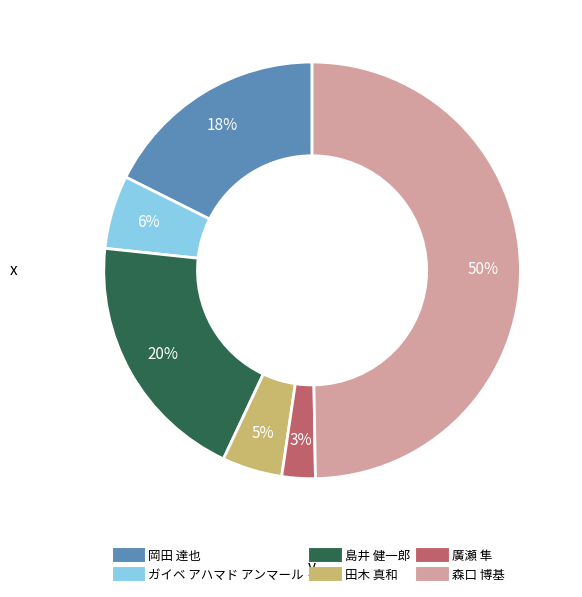

Which has a higher value, 廣瀬 隼 or 岡田 達也?

岡田 達也